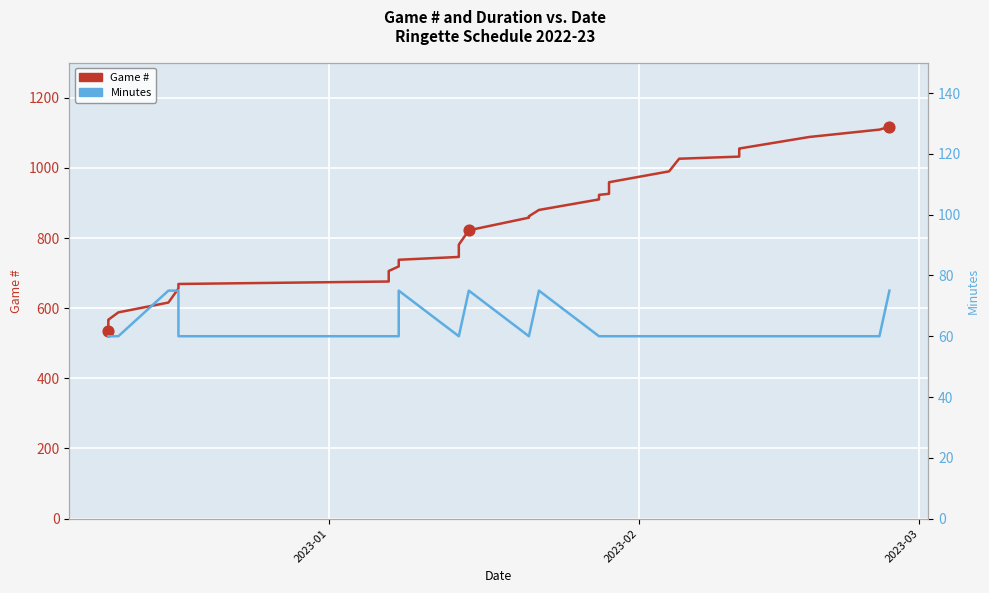

What are all the series names shown in the legend?

Game #, Minutes